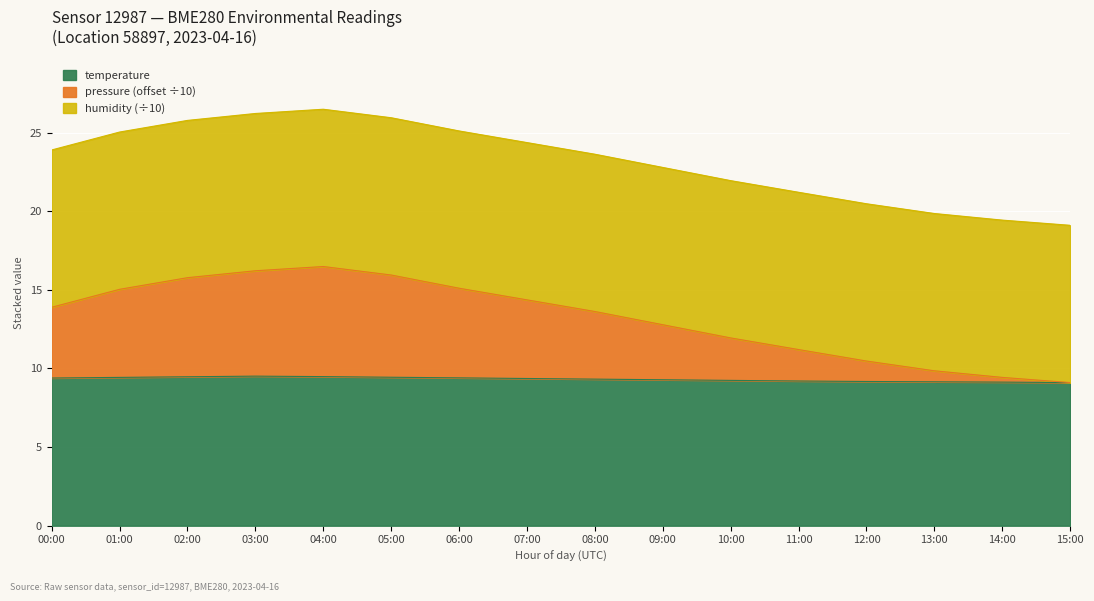

Does the chart display data point markers on the line(s)?

No